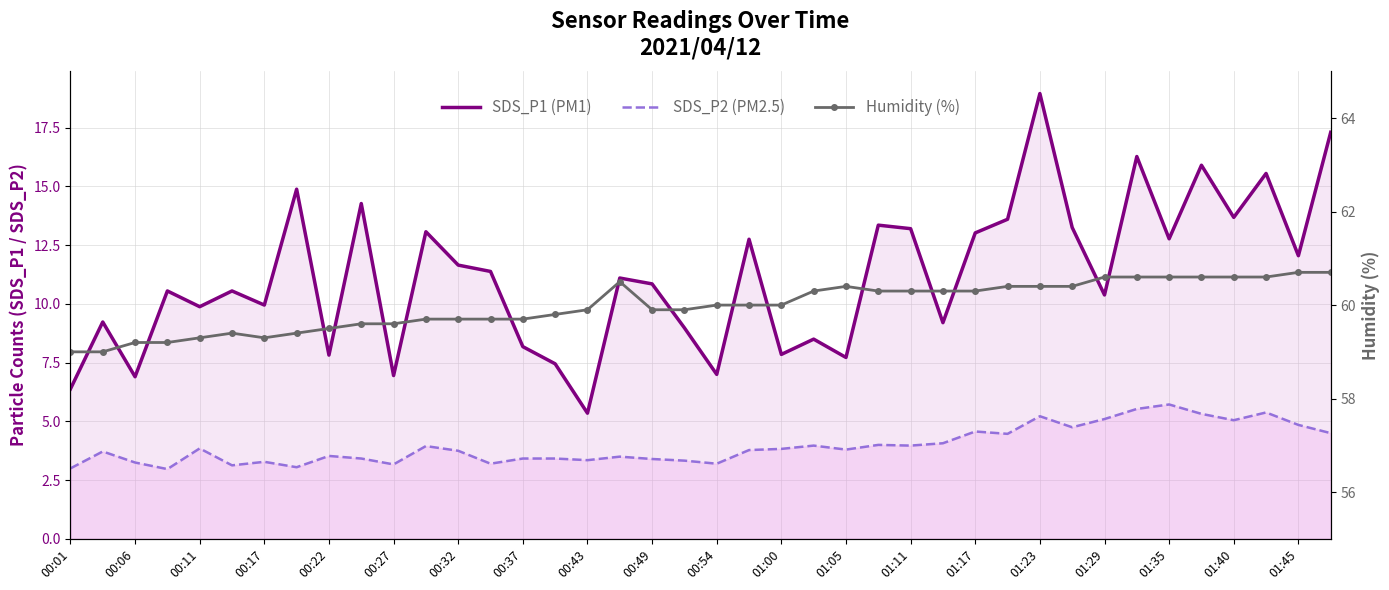

Between 00:37 and 22, which is larger?

00:37